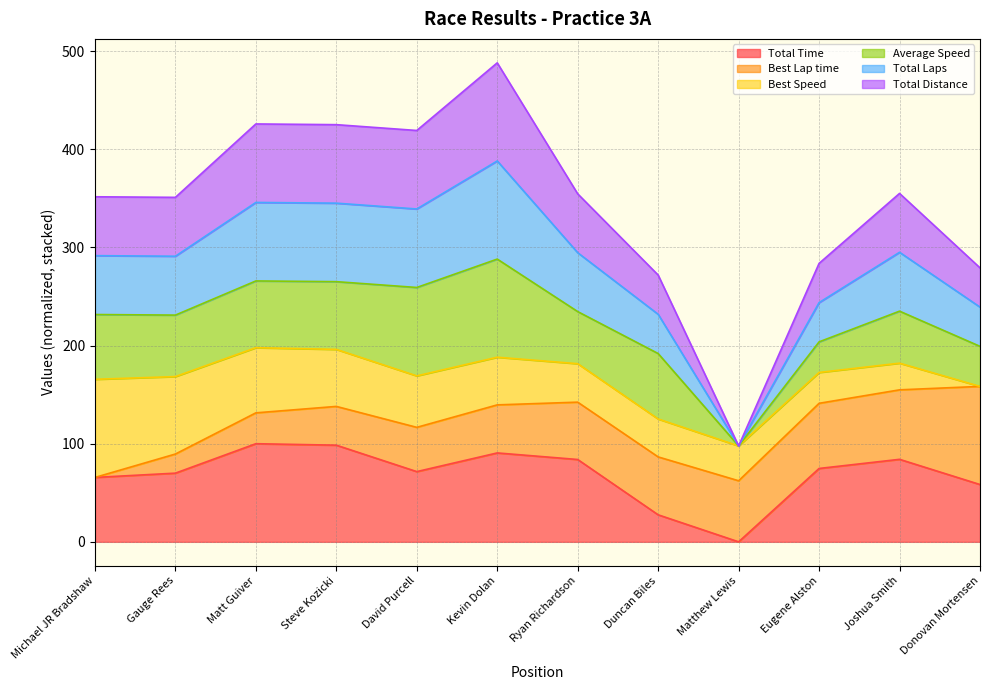

Which series has the largest range (max minus min)?

Total Laps